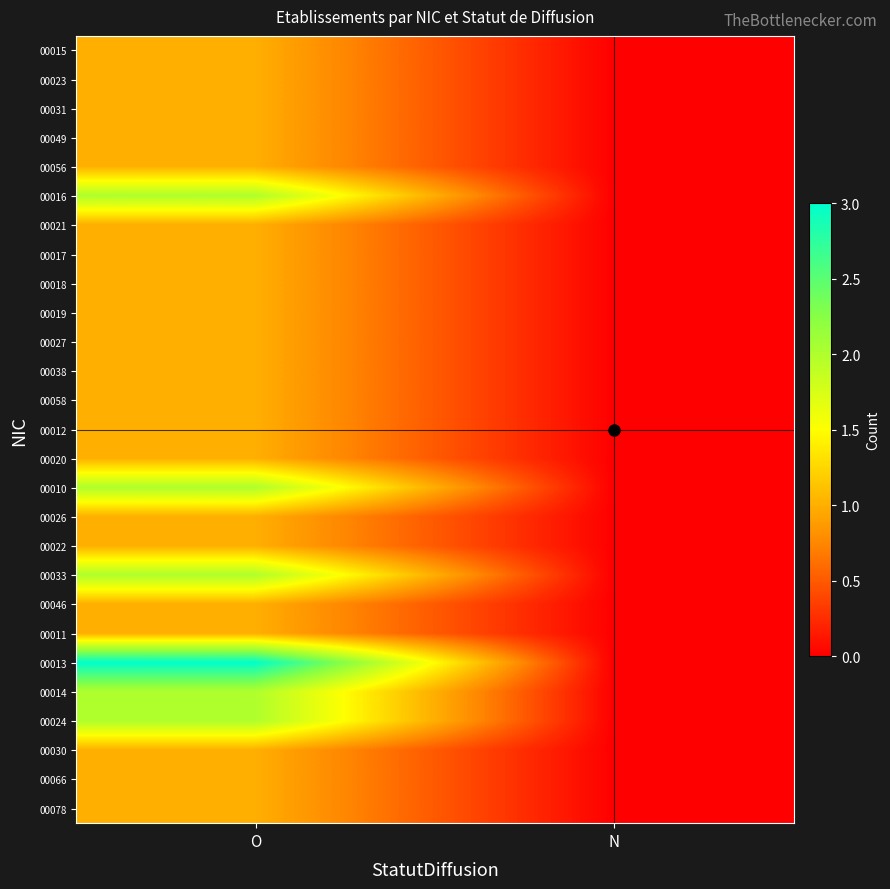

Which has a higher value, N or O?

O